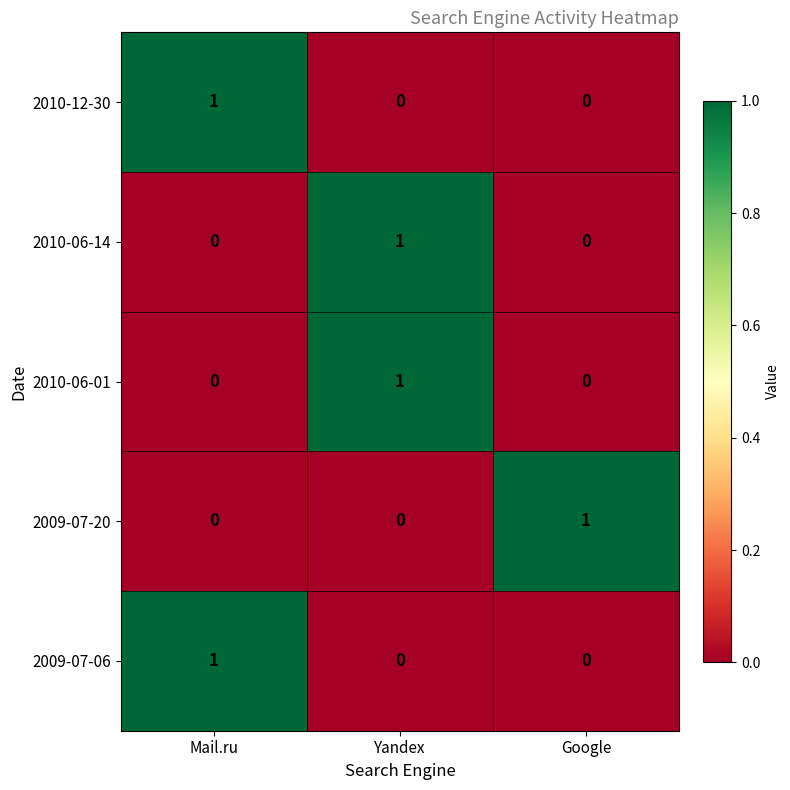

At how many categories does at least one series exceed 0?

3